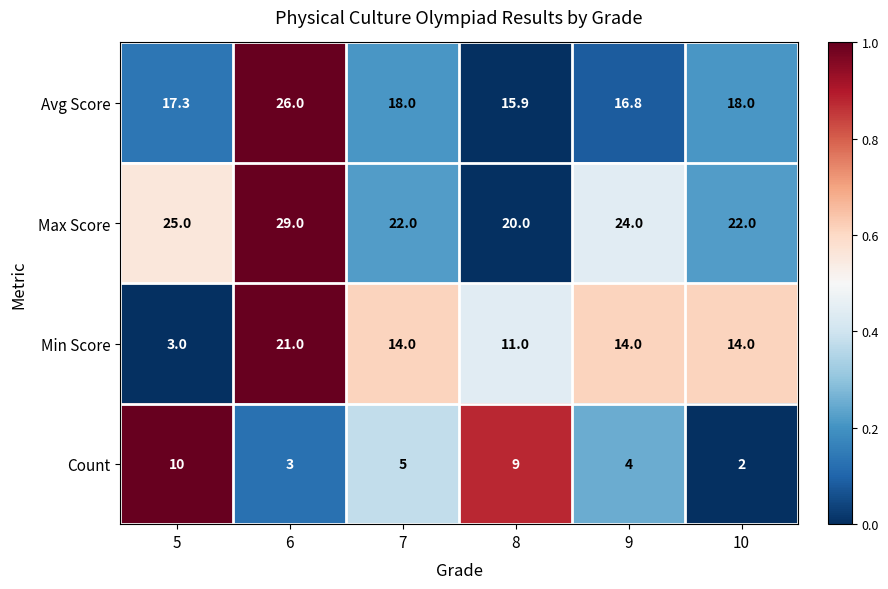

What is the total value across all series at 10?

56.0